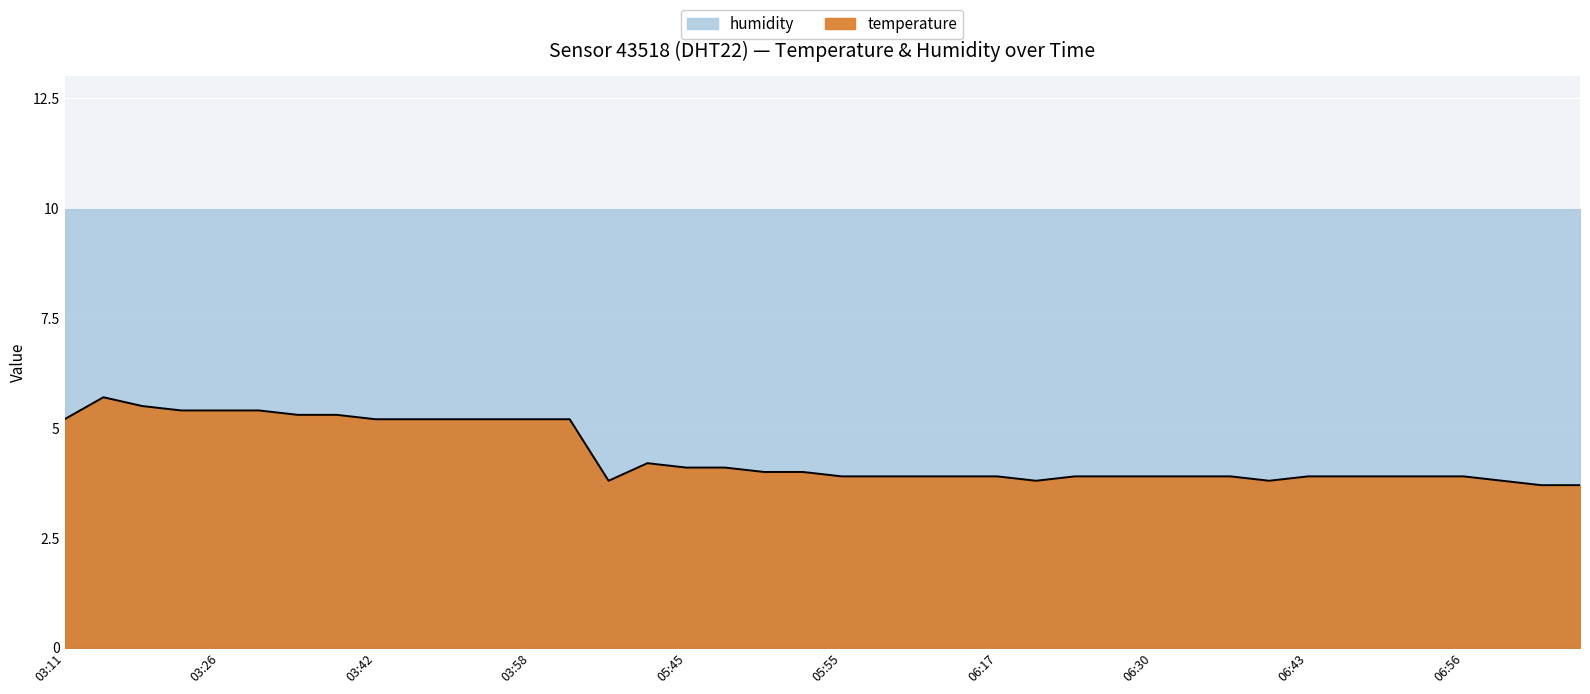

What is the average value?

4.4